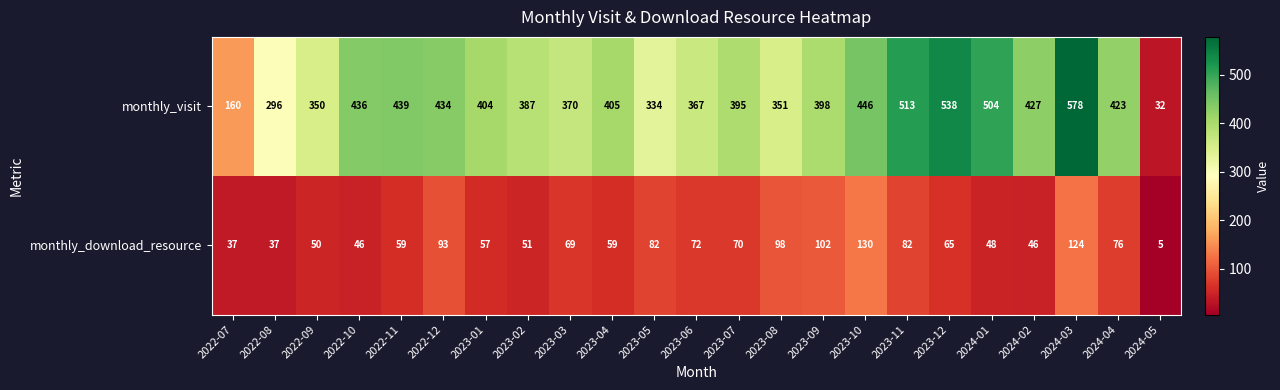

What is the greatest value displayed?

578